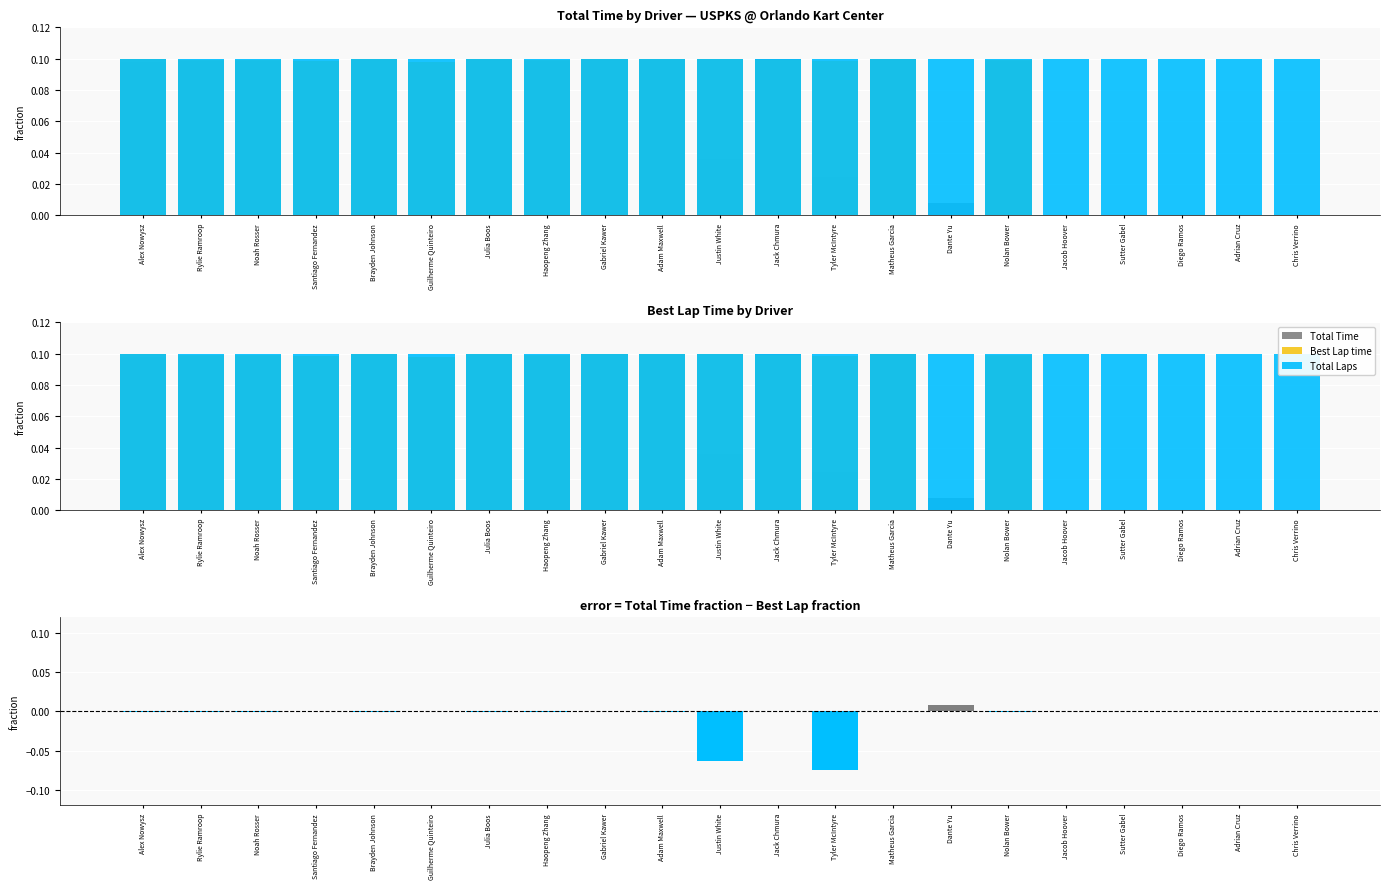

Reading left to right, transcribe all the data shown in this chart.

Total Time: 0.1	0.1	0.1	0.1	0.1	0.1	0.1	0.1	0.1	0.1	0.0	0.1	0.0	0.1	0.0	0.1	0.0	0.0	0.0	0.0	0.0
Best Lap time: 0.1	0.1	0.1	0.1	0.1	0.1	0.1	0.1	0.1	0.1	0.1	0.1	0.1	0.1	0.0	0.1	0.0	0.0	0.0	0.0	0.0
Total Laps: 0.1	0.1	0.1	0.1	0.1	0.1	0.1	0.1	0.1	0.1	0.1	0.1	0.1	0.1	0.1	0.1	0.1	0.1	0.1	0.1	0.1
error (Total Time - Best Lap time): -0.0	-0.0	-0.0	-0.0	-0.0	0.0	-0.0	-0.0	-0.0	-0.0	-0.1	0.0	-0.1	0.0	0.0	-0.0	0.0	0.0	0.0	0.0	0.0